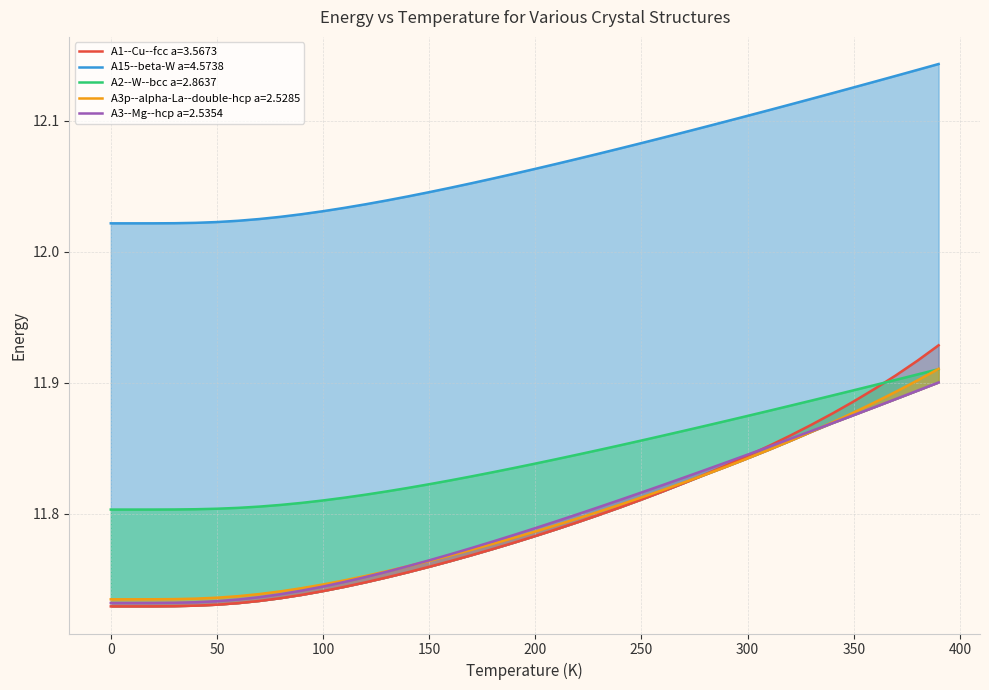

Reading left to right, transcribe all the data shown in this chart.

A1--Cu--fcc a=3.5673: 11.7	11.7	11.7	11.7	11.7	11.7	11.7	11.7	11.7	11.7	11.7	11.7	11.7	11.8	11.8	11.8	11.8	11.8	11.8	11.8	11.8	11.8	11.8	11.8	11.8	11.8	11.8	11.8	11.8	11.8	11.8	11.9	11.9	11.9	11.9	11.9	11.9	11.9	11.9	11.9
A15--beta-W a=4.5738: 12.0	12.0	12.0	12.0	12.0	12.0	12.0	12.0	12.0	12.0	12.0	12.0	12.0	12.0	12.0	12.0	12.0	12.1	12.1	12.1	12.1	12.1	12.1	12.1	12.1	12.1	12.1	12.1	12.1	12.1	12.1	12.1	12.1	12.1	12.1	12.1	12.1	12.1	12.1	12.1
A2--W--bcc a=2.8637: 11.8	11.8	11.8	11.8	11.8	11.8	11.8	11.8	11.8	11.8	11.8	11.8	11.8	11.8	11.8	11.8	11.8	11.8	11.8	11.8	11.8	11.8	11.8	11.8	11.9	11.9	11.9	11.9	11.9	11.9	11.9	11.9	11.9	11.9	11.9	11.9	11.9	11.9	11.9	11.9
A3p--alpha-La--double-hcp a=2.5285: 11.7	11.7	11.7	11.7	11.7	11.7	11.7	11.7	11.7	11.7	11.7	11.7	11.8	11.8	11.8	11.8	11.8	11.8	11.8	11.8	11.8	11.8	11.8	11.8	11.8	11.8	11.8	11.8	11.8	11.8	11.8	11.8	11.9	11.9	11.9	11.9	11.9	11.9	11.9	11.9
A3--Mg--hcp a=2.5354: 11.7	11.7	11.7	11.7	11.7	11.7	11.7	11.7	11.7	11.7	11.7	11.7	11.8	11.8	11.8	11.8	11.8	11.8	11.8	11.8	11.8	11.8	11.8	11.8	11.8	11.8	11.8	11.8	11.8	11.8	11.8	11.9	11.9	11.9	11.9	11.9	11.9	11.9	11.9	11.9